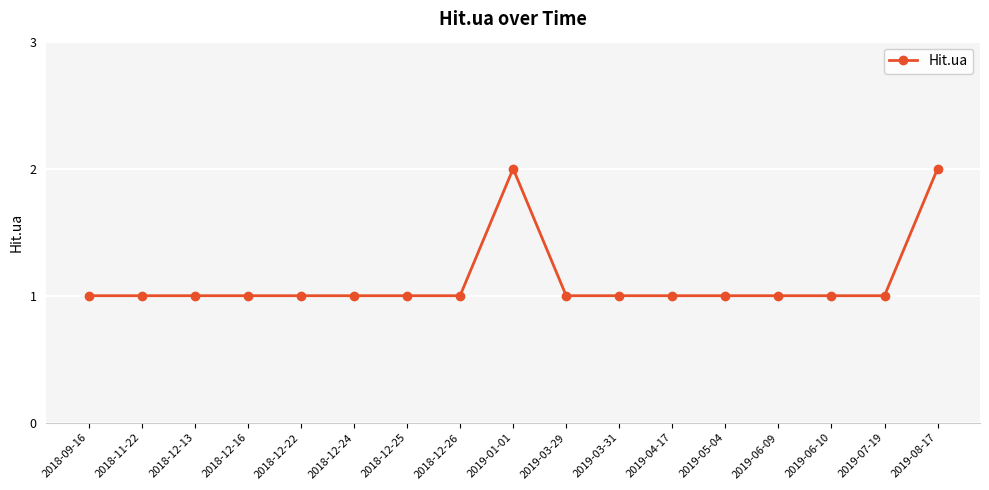

What is the label of the 1st point from the left?

2018-09-16